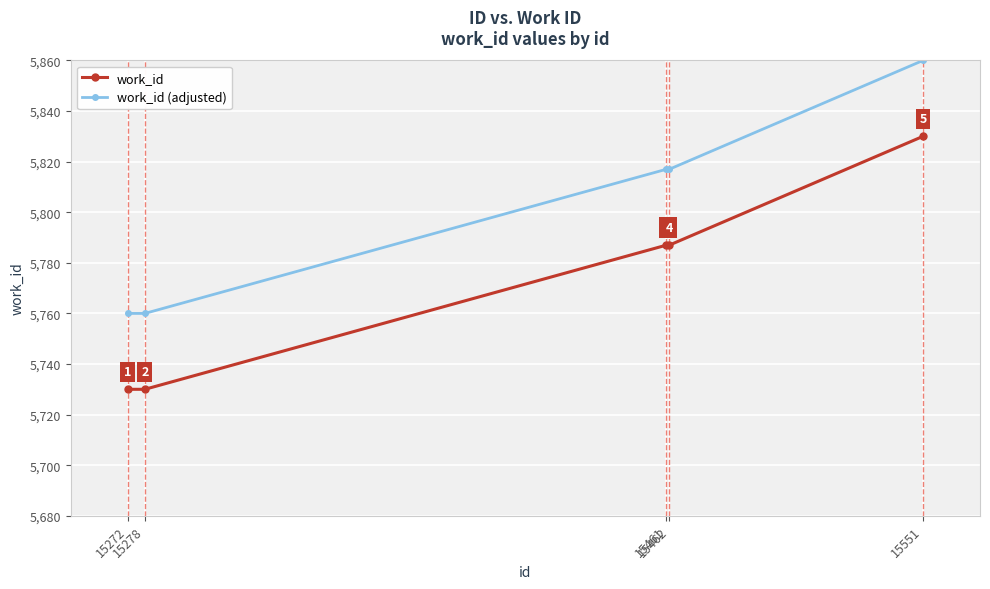

Rank the series by their average value, from highest to lowest.

work_id (adjusted), work_id